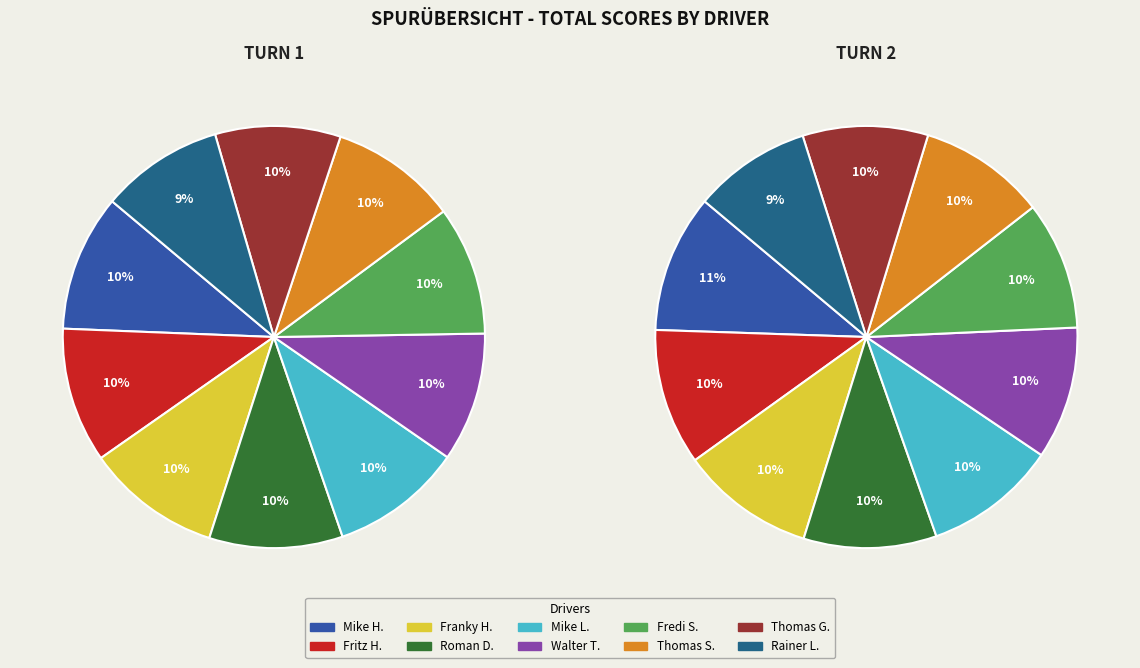

What portion of the pie excludes Mike H.?

89.5%